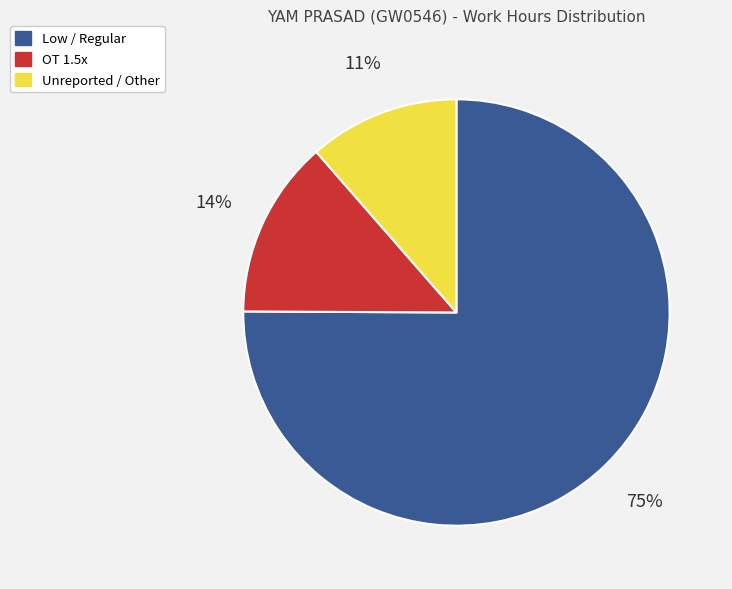

Is there a majority slice in this chart?

Yes